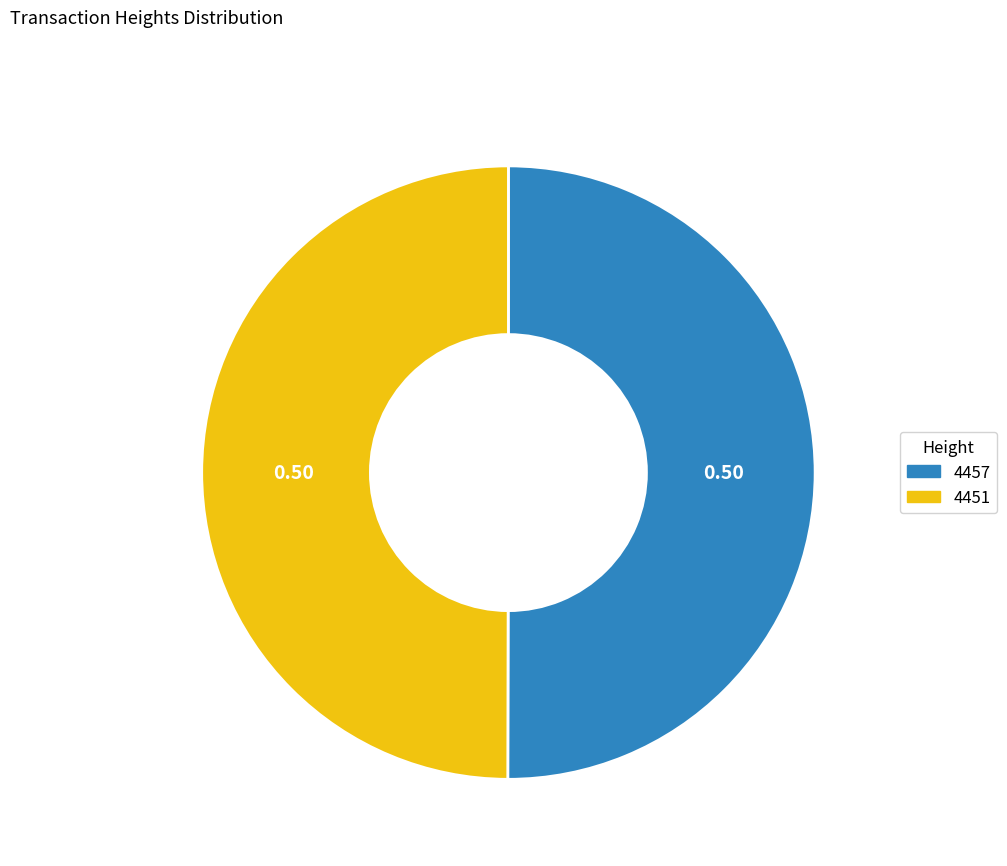

What is the ratio of the value at 4457 to the value at 4451?

1.0